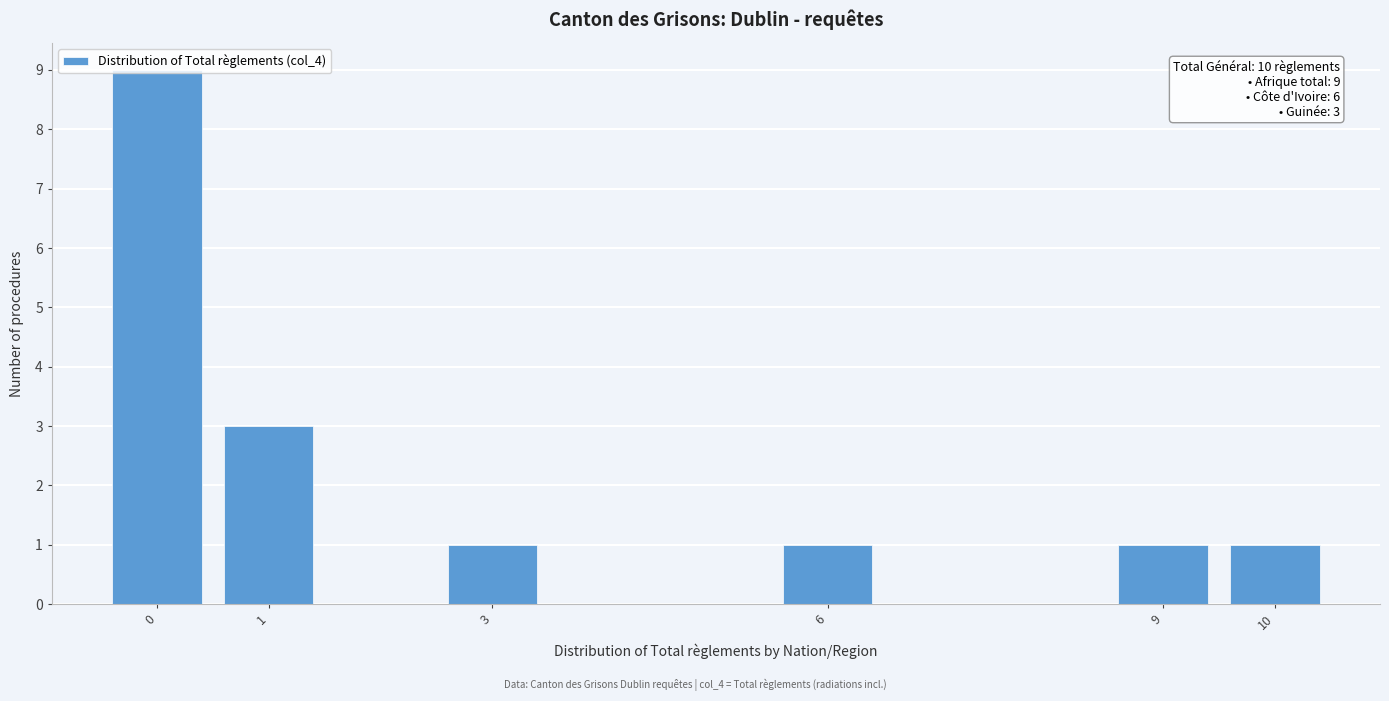

Approximately how many times larger is the value at 6 compared to 1?

0.3